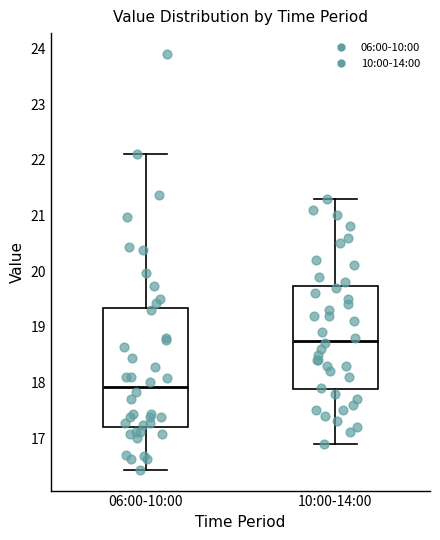

Reading left to right, read every box against the y-axis: the position of its median line, the range the box covers, and the ends of its whiskers. The values are not printed on the chart, so give them approximately, as read against the axis.

06:00-10:00: median 17.9, box 17.2 to 19.3, whiskers 16.4 to 22.1
10:00-14:00: median 18.8, box 17.9 to 19.7, whiskers 16.9 to 21.3